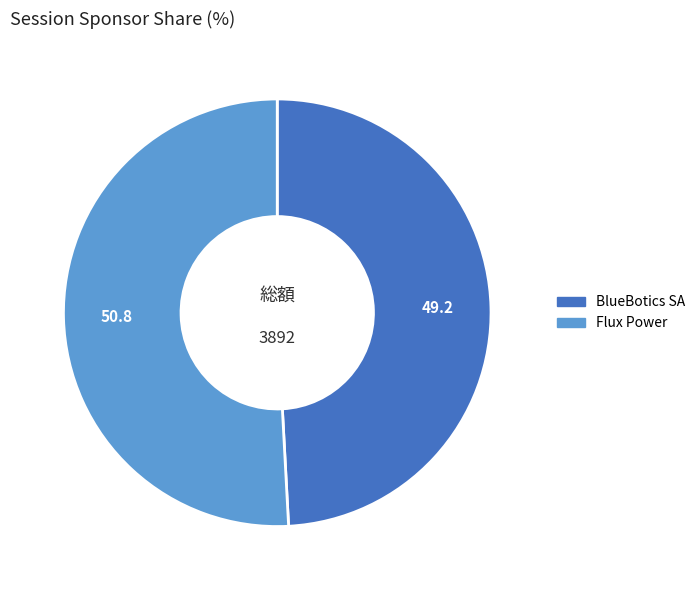

Does any single category account for the majority?

Yes